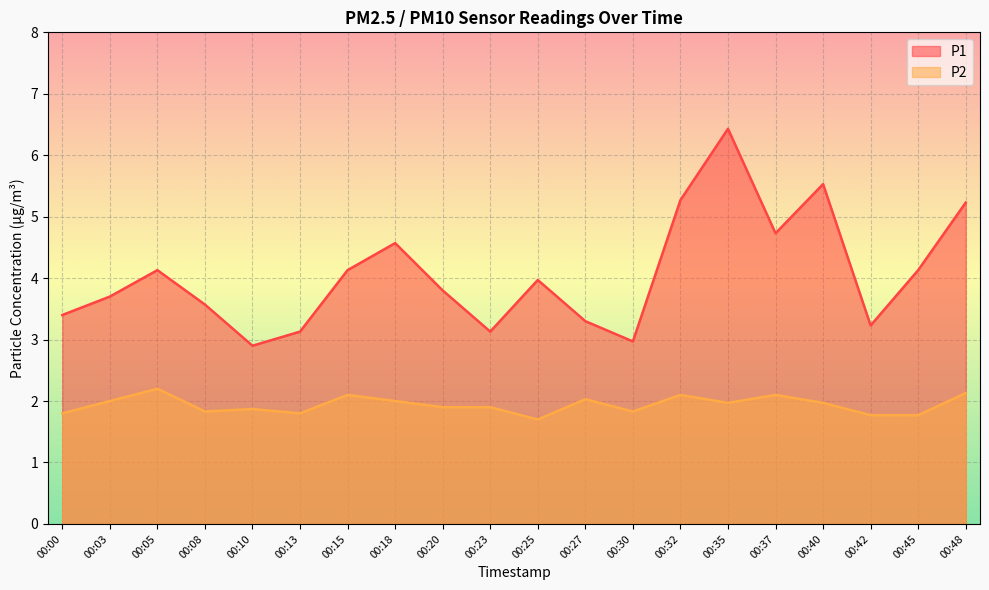

Reading right to left, extract all data points from this chart.

P1: 00:48=5.2	00:45=4.1	00:42=3.2	00:40=5.5	00:37=4.7	00:35=6.4	00:32=5.3	00:30=3.0	00:27=3.3	00:25=4.0	00:23=3.1	00:20=3.8	00:18=4.6	00:15=4.1	00:13=3.1	00:10=2.9	00:08=3.6	00:05=4.1	00:03=3.7	00:00=3.4
P2: 00:48=2.1	00:45=1.8	00:42=1.8	00:40=2.0	00:37=2.1	00:35=2.0	00:32=2.1	00:30=1.8	00:27=2.0	00:25=1.7	00:23=1.9	00:20=1.9	00:18=2.0	00:15=2.1	00:13=1.8	00:10=1.9	00:08=1.8	00:05=2.2	00:03=2.0	00:00=1.8